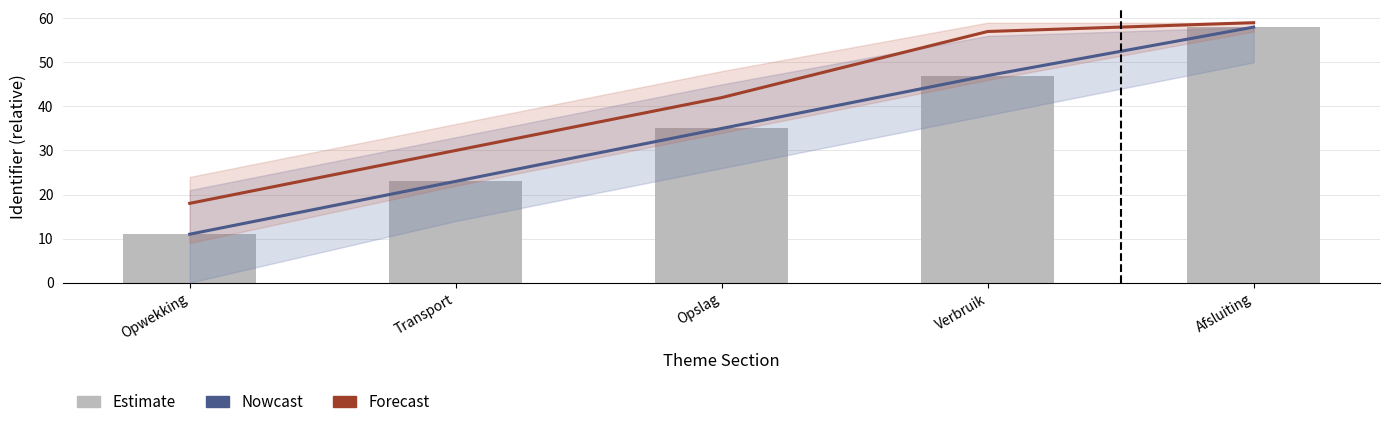

How many Estimate values are between 23 and 47?

3